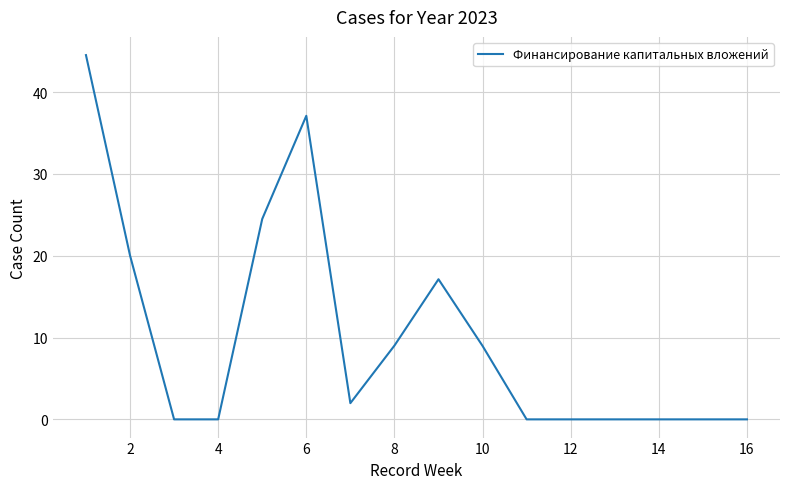

What is the maximum value shown in the chart?

44.5